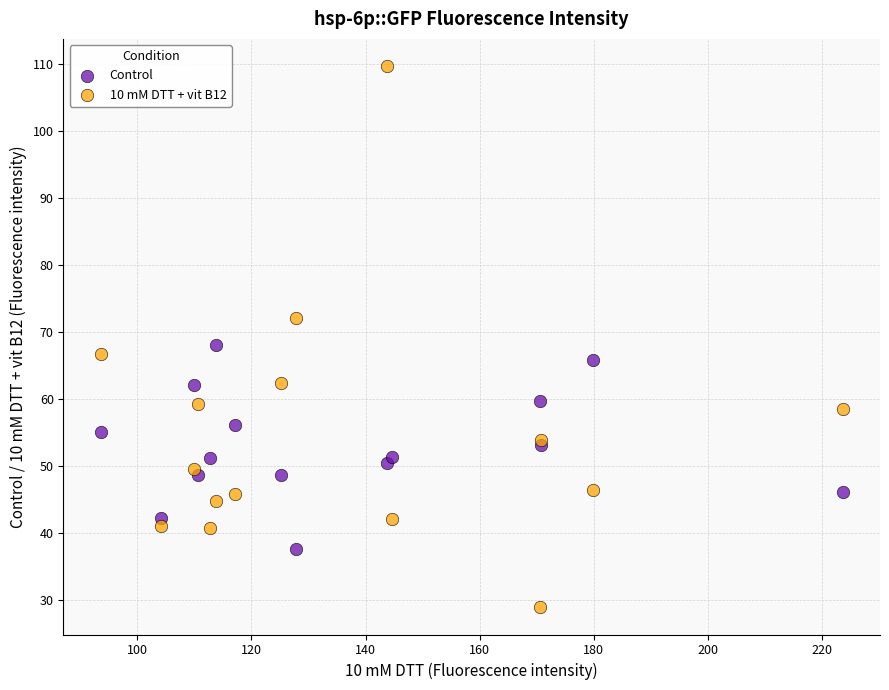

Which series contains the highest Y value?

10 mM DTT + vit B12